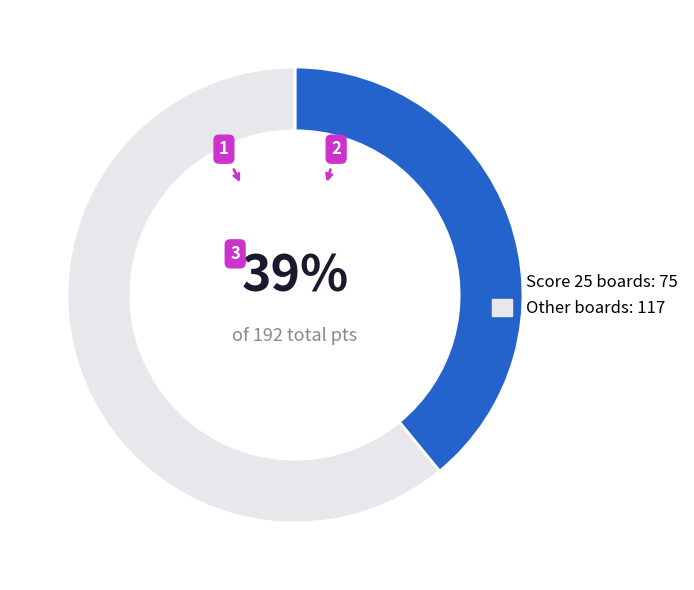

True or false: Score 25 boards: 75 accounts for 48% of the total.

False